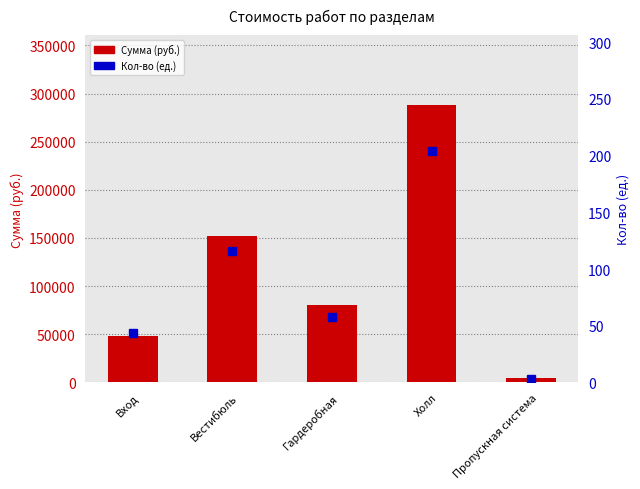

What is the difference between the maximum and minimum values in the Сумма (руб.) series?

283714.0